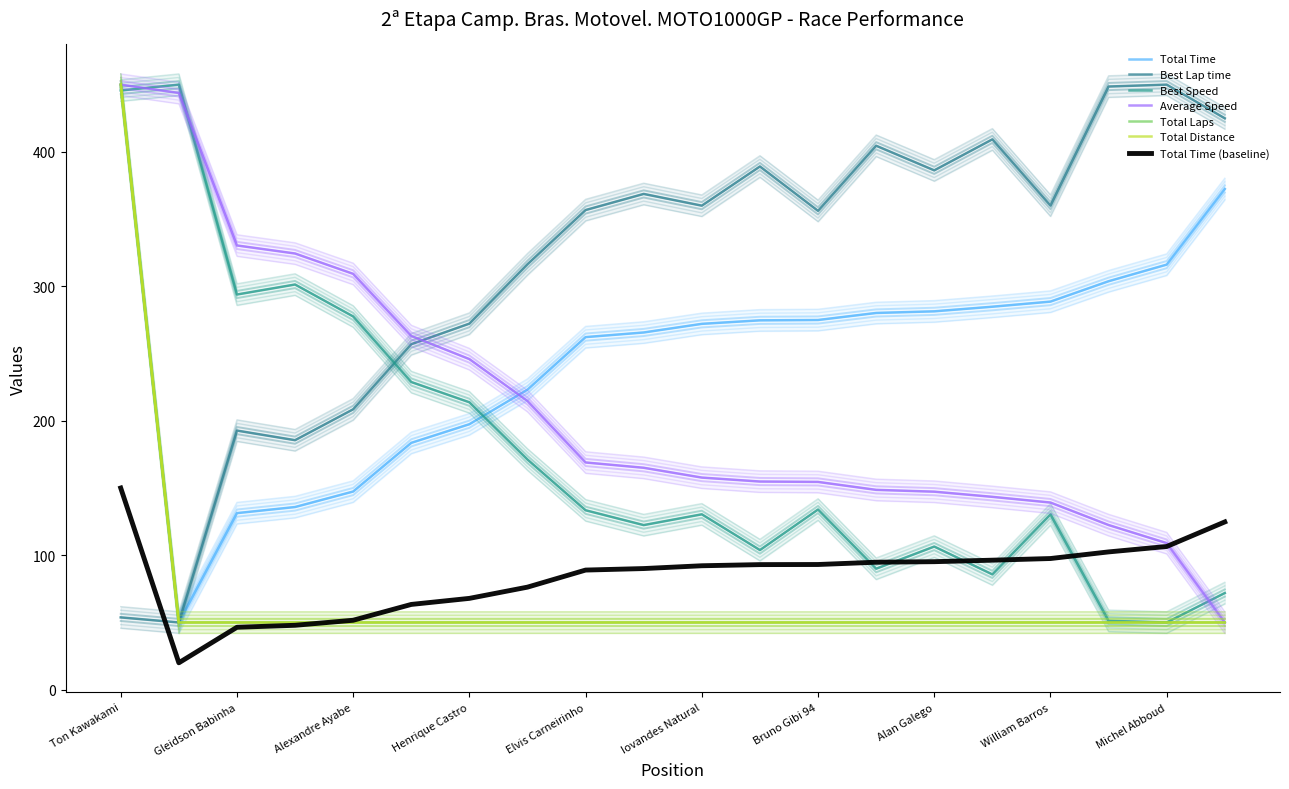

After their last crossing, which series has the higher values: Average Speed or Best Lap time?

Best Lap time